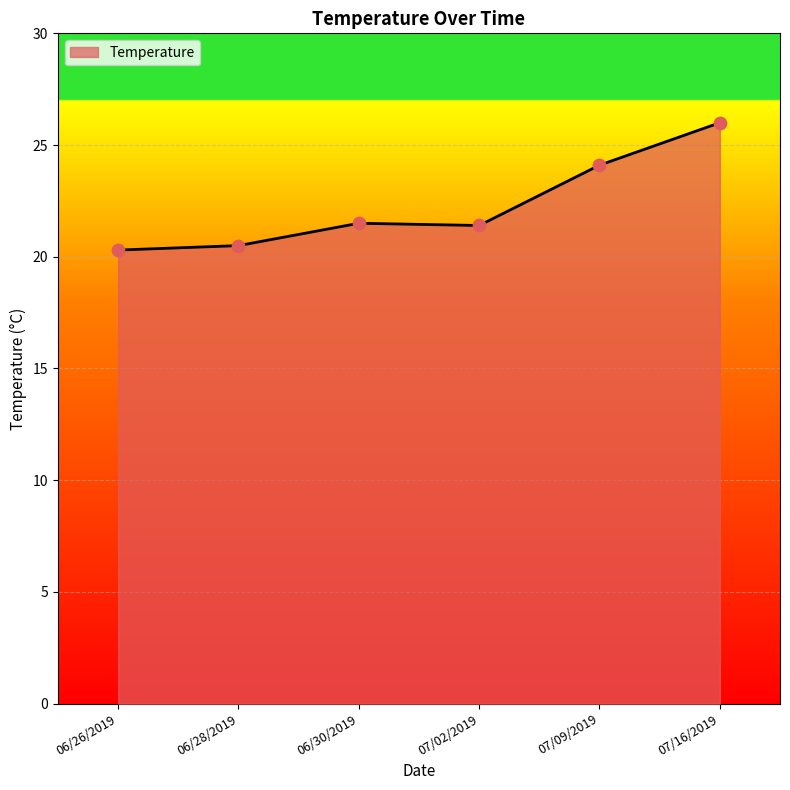

What is the change in value from 06/26/2019 to 07/09/2019?

+3.8